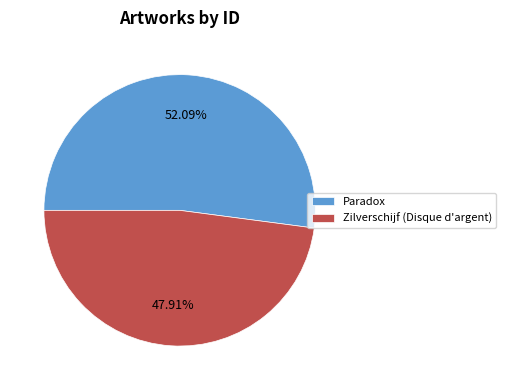

Combined, do Zilverschijf (Disque d'argent) and Paradox account for over 50%?

Yes